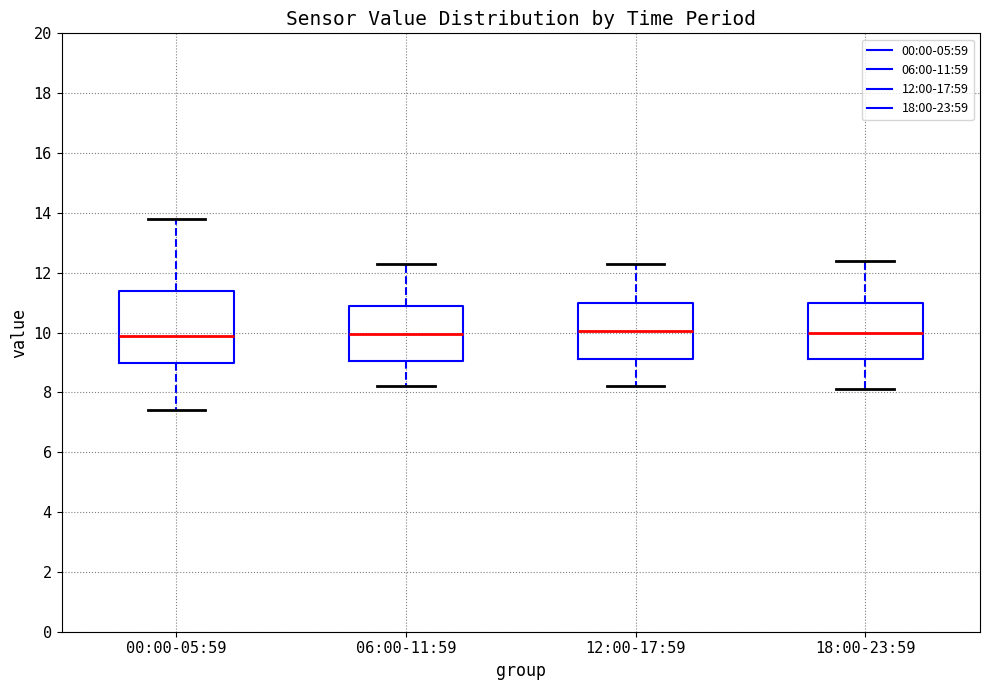

Reading left to right, transcribe this box plot: for each box, give where its median line is, the range the box spans, and where its two whiskers end, as read against the y-axis. The values are not printed on the chart, so give them approximately, as read against the axis.

00:00-05:59: median 10.0, box 9.0 to 11.4, whiskers 7.4 to 13.8
06:00-11:59: median 10.0, box 9.0 to 11.0, whiskers 8.2 to 12.4
12:00-17:59: median 10.0, box 9.2 to 11.0, whiskers 8.2 to 12.4
18:00-23:59: median 10.0, box 9.2 to 11.0, whiskers 8.2 to 12.4